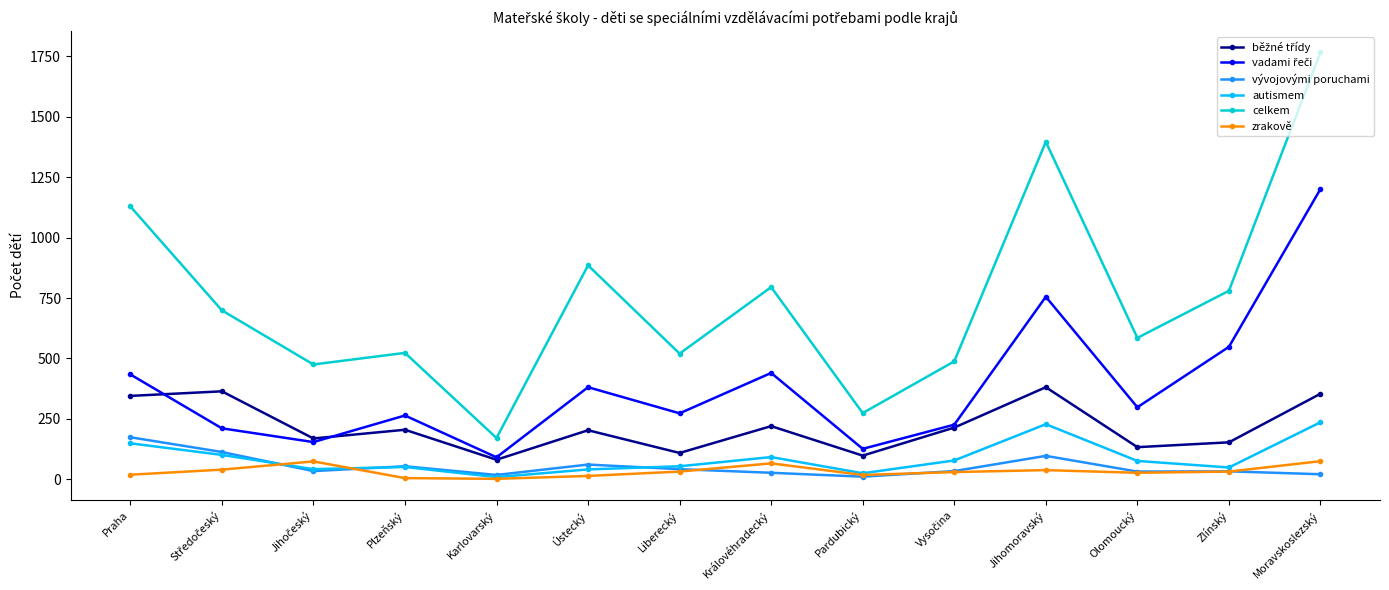

How many series are shown in this chart?

6